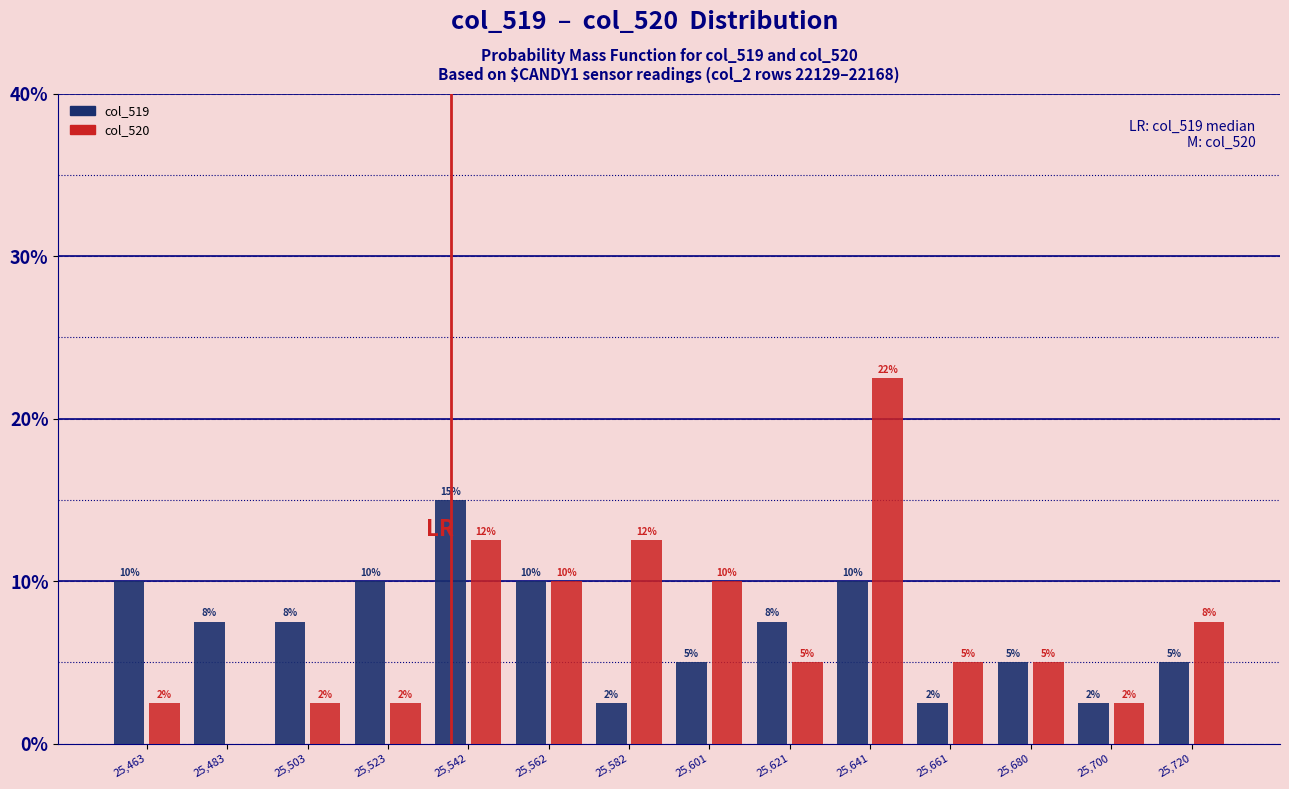

Does the chart contain stacked bars?

No